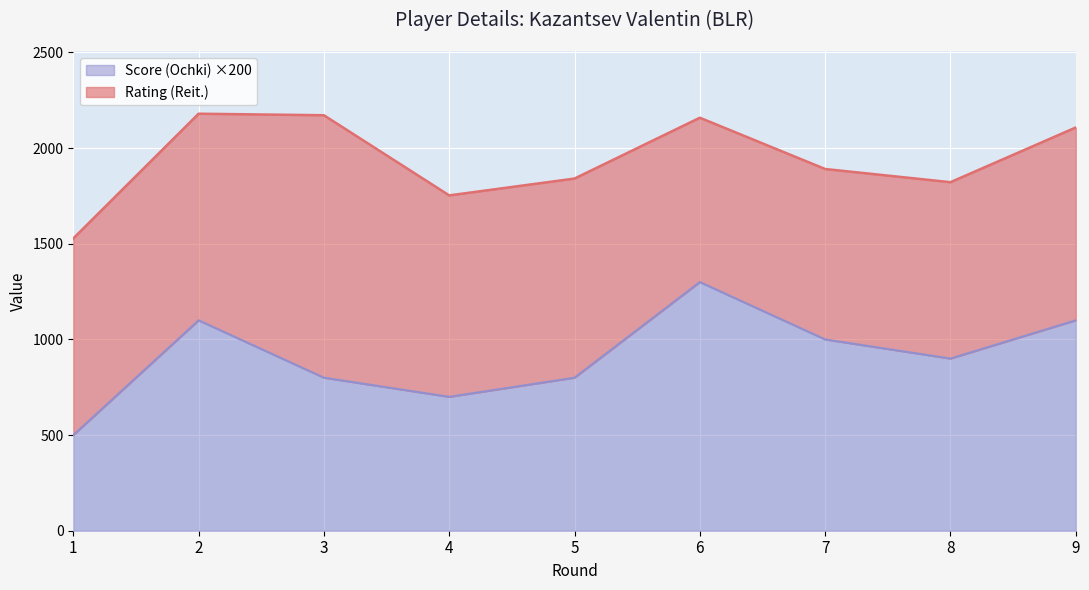

Is the value of Score (Ochki) at 1 greater than the value of Rating (Reit.) at 3?

No